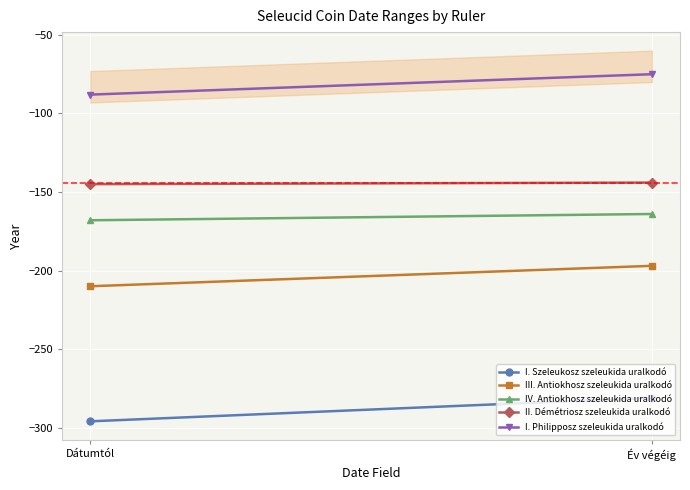

What is the label of the 2nd point from the right?

Dátumtól